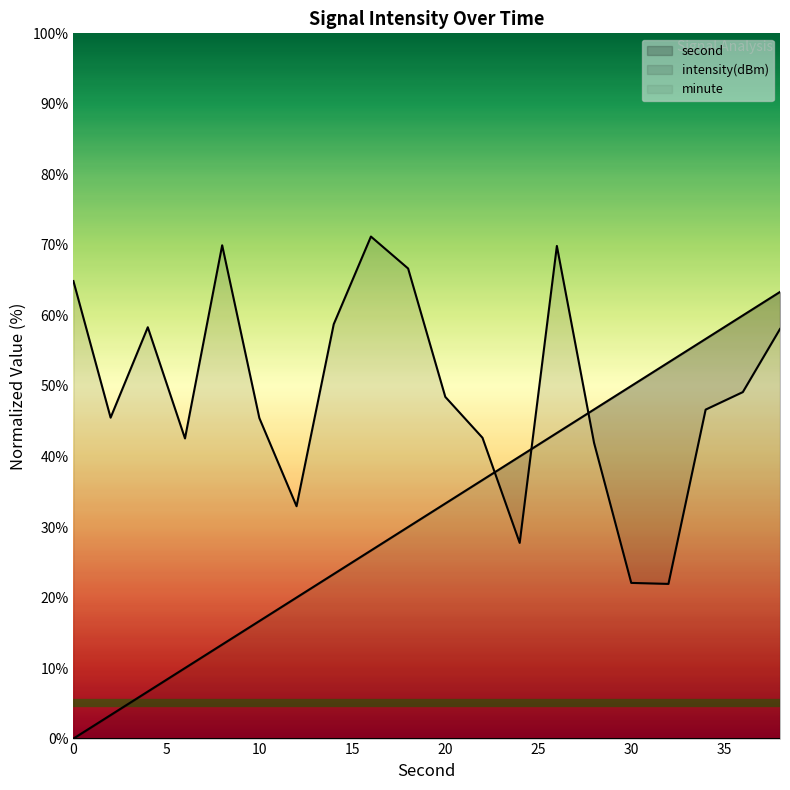

What is the difference between the maximum and minimum values in the second series?

63.3